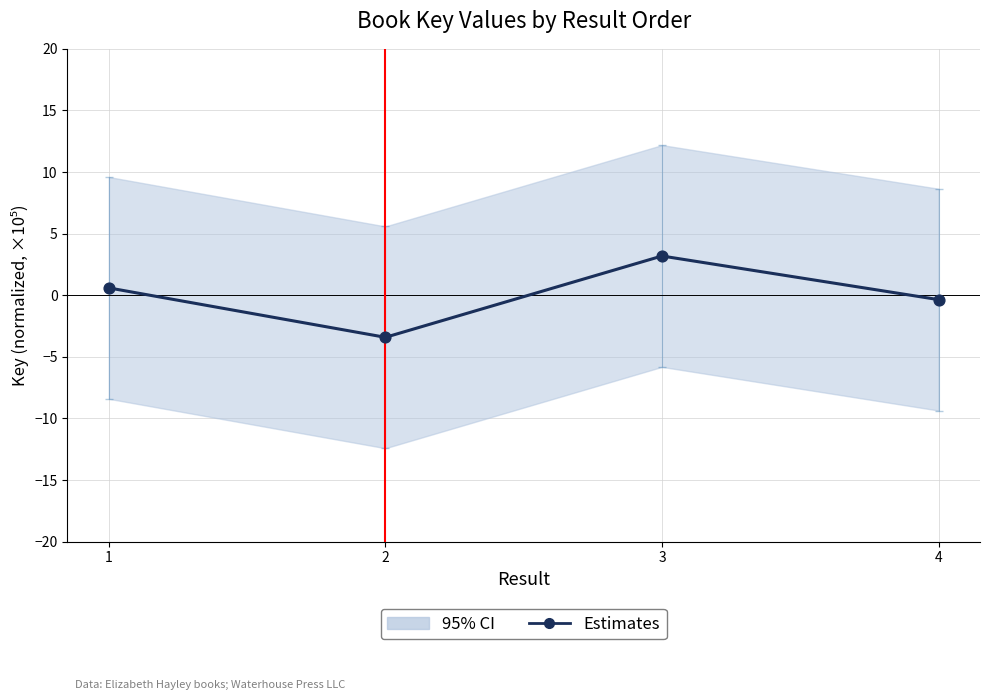

What is the change in value from 1 to 3?

+2.6